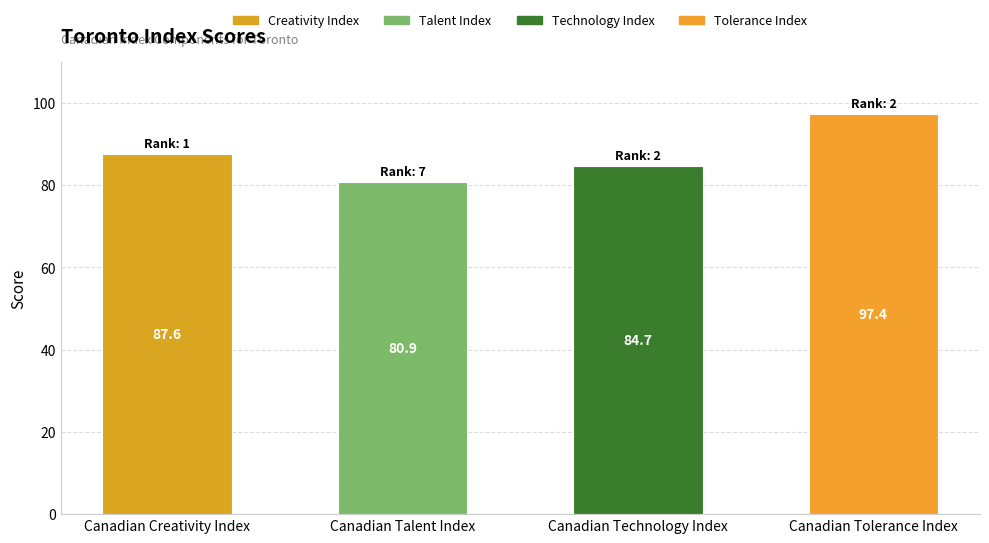

Reading left to right, what are all the values shown in this chart?

87.6	80.9	84.7	97.4